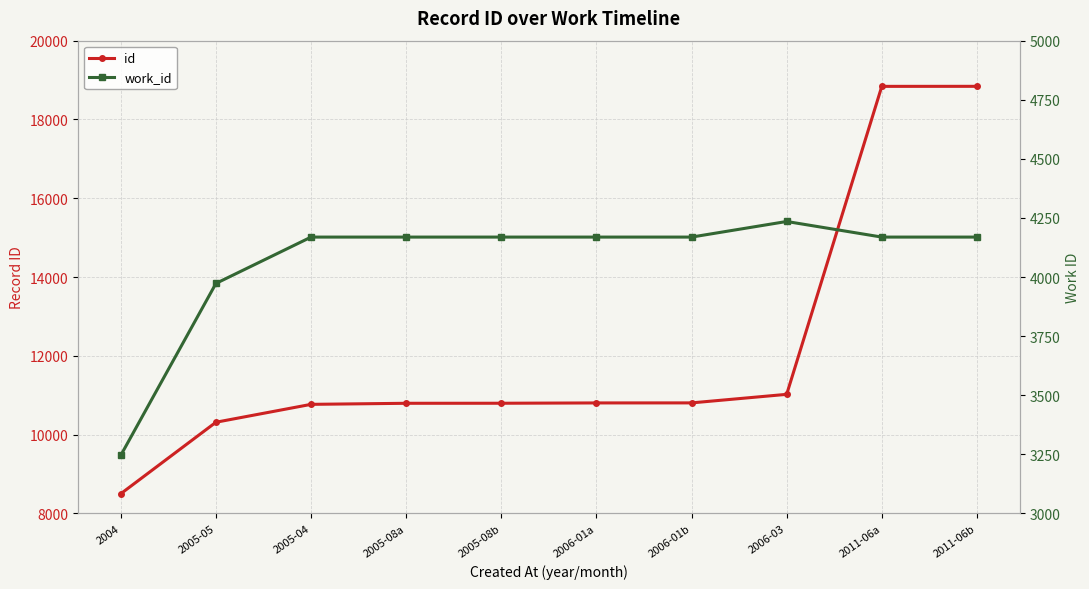

True or false: id has more than 2 interior local peaks.

False